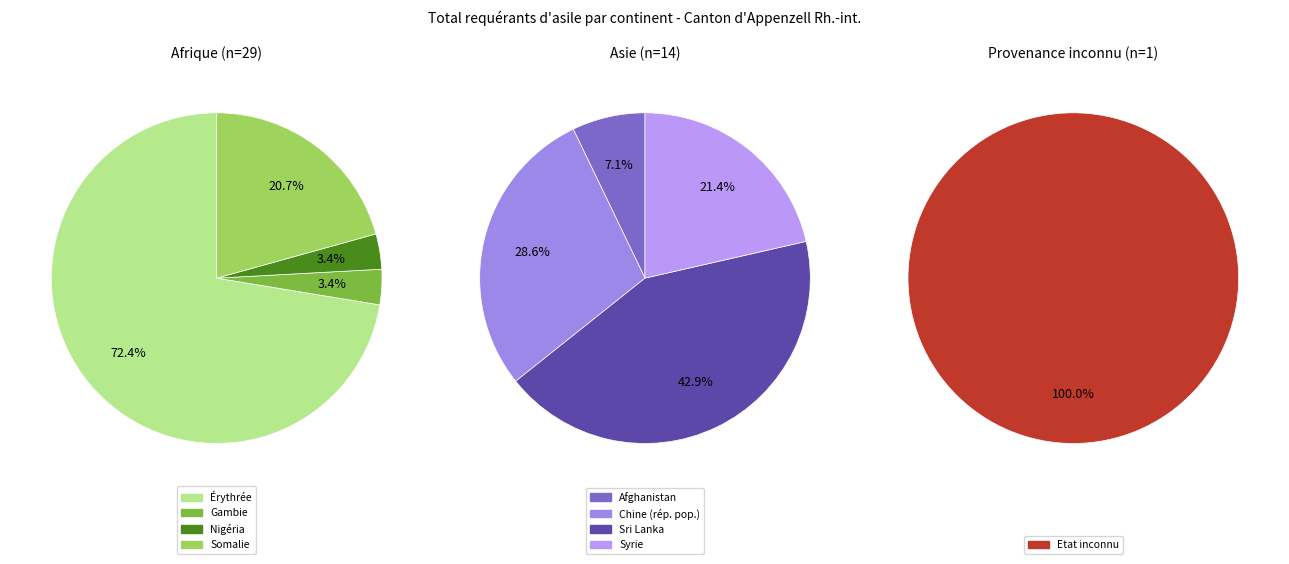

Combined, do Provenance inconnu and Afrique account for over 50%?

Yes